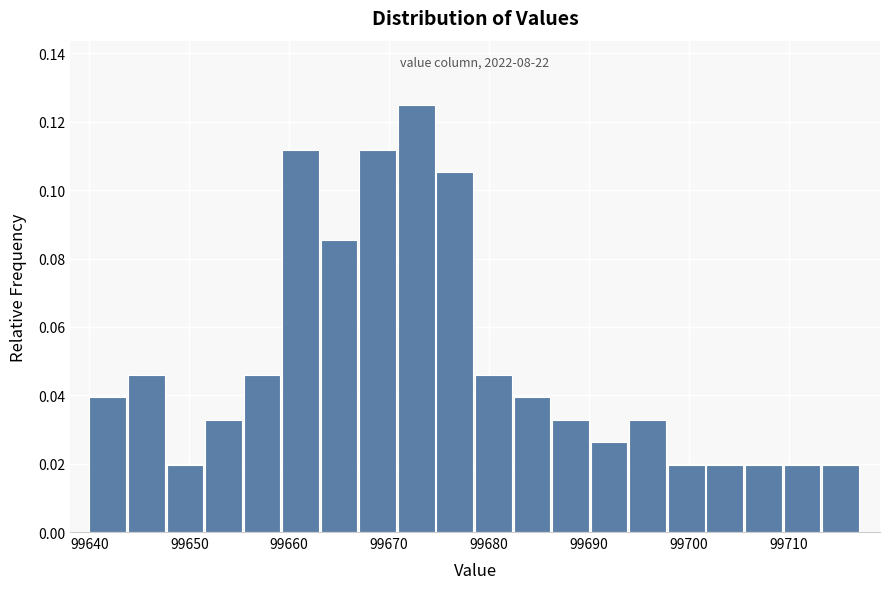

Around what value on the x-axis is the tallest bar? Give the approximate position of its centre, as read against the axis.

99673